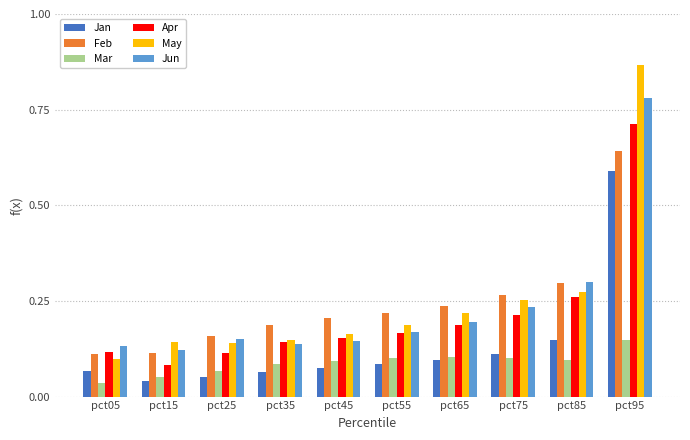

Is it true that Apr equals 0.1 at pct25?

True